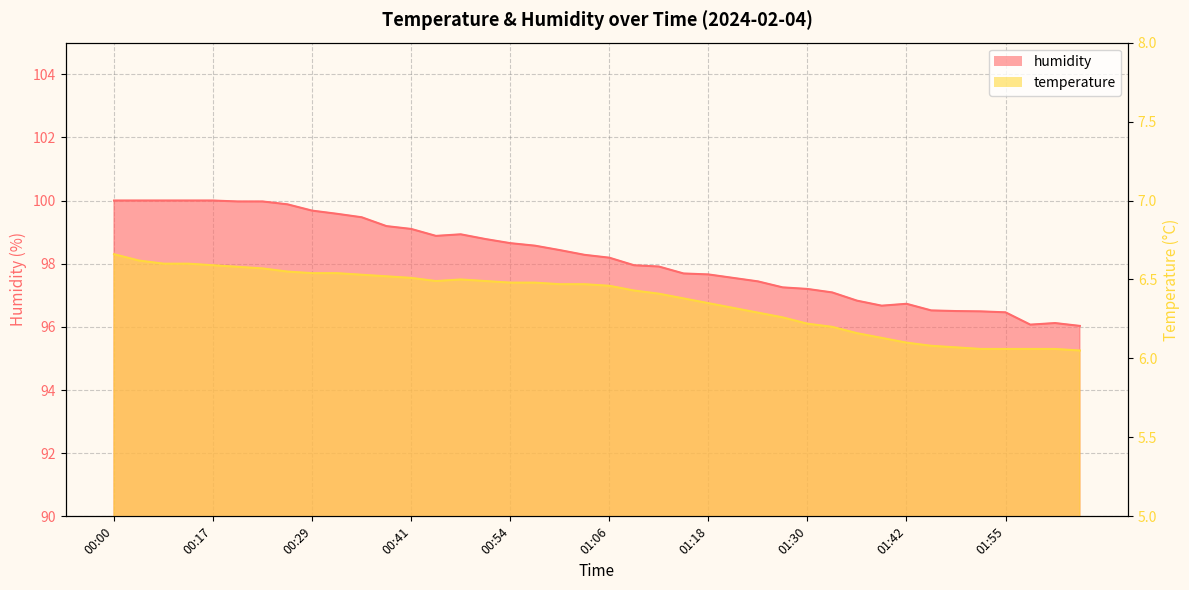

At which label is temperature closest to 6?

02:04